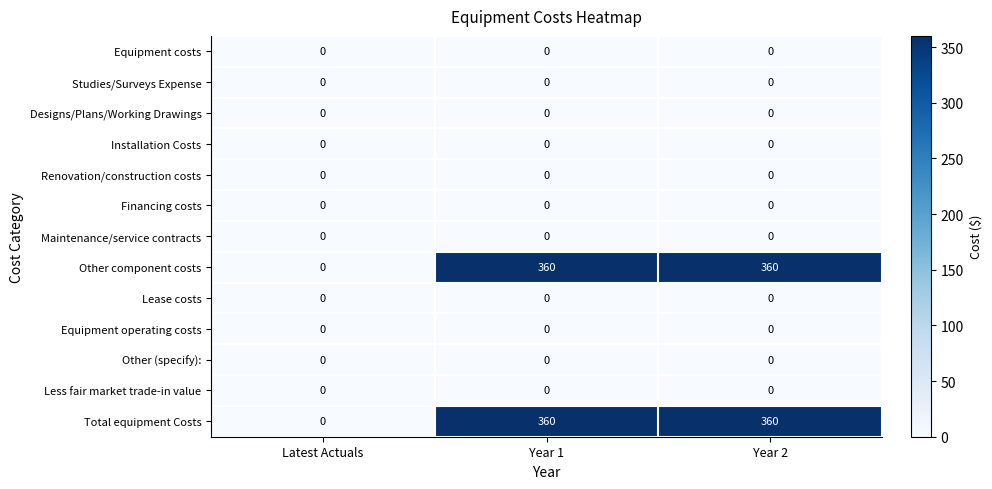

What is the greatest value displayed?

360